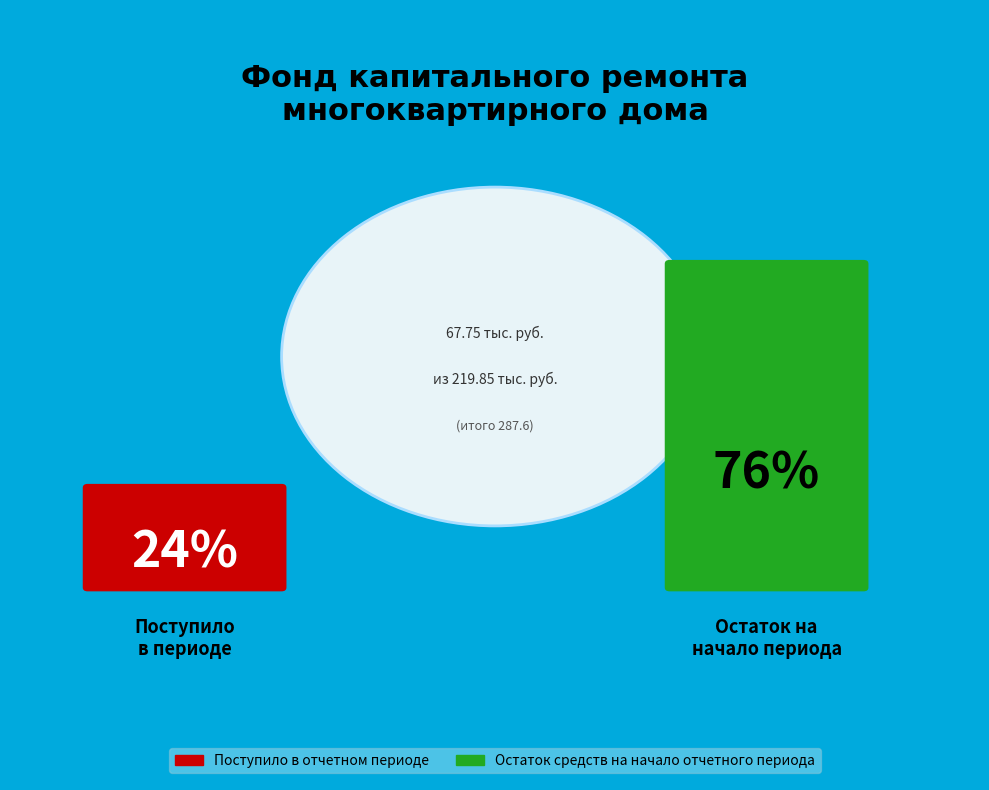

Between Поступило в отчетном периоде and Остаток средств на начало отчетного периода, which is larger?

Остаток средств на начало отчетного периода